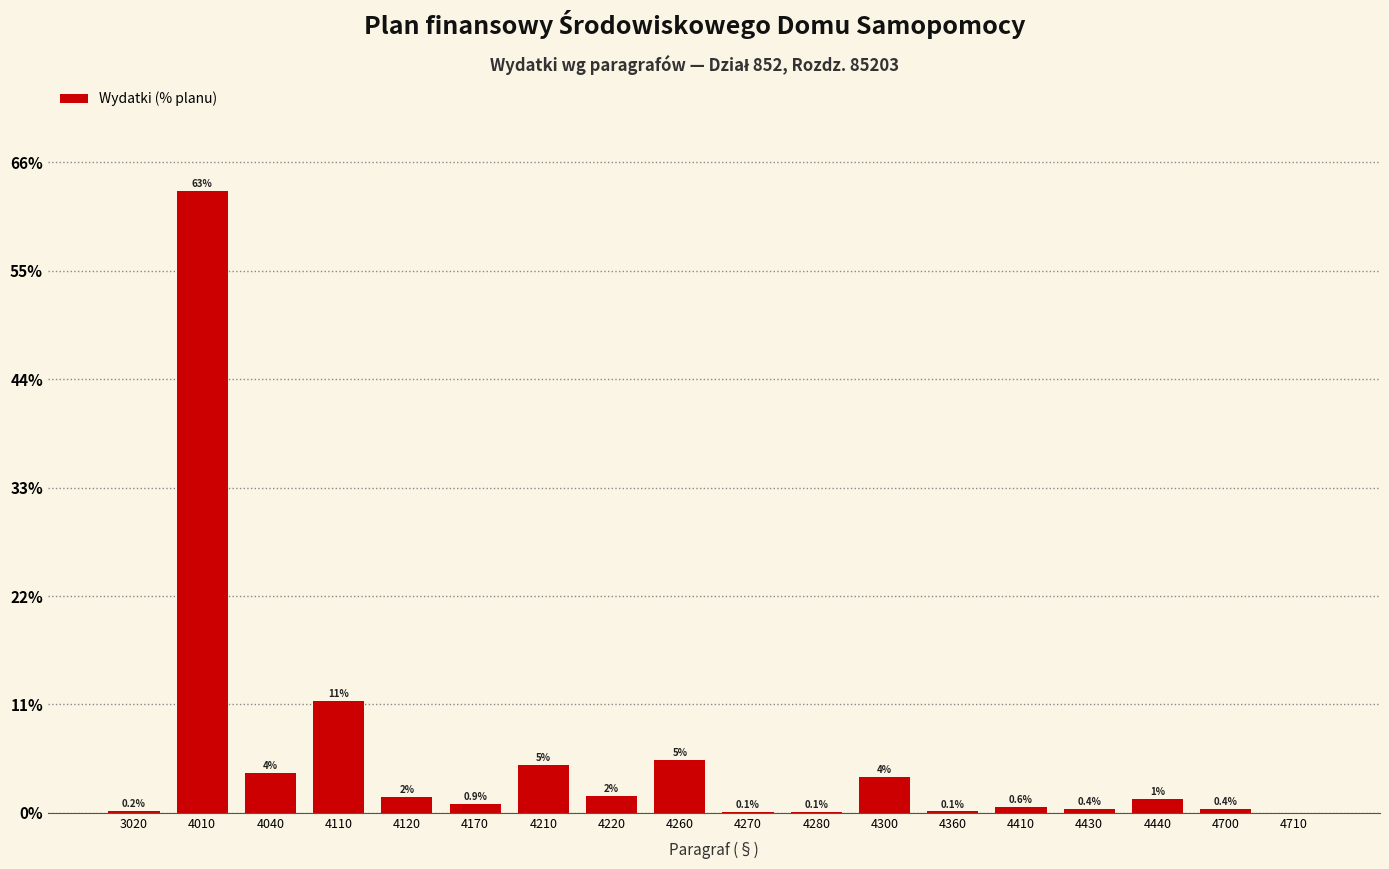

Read the value at 4410.

0.6